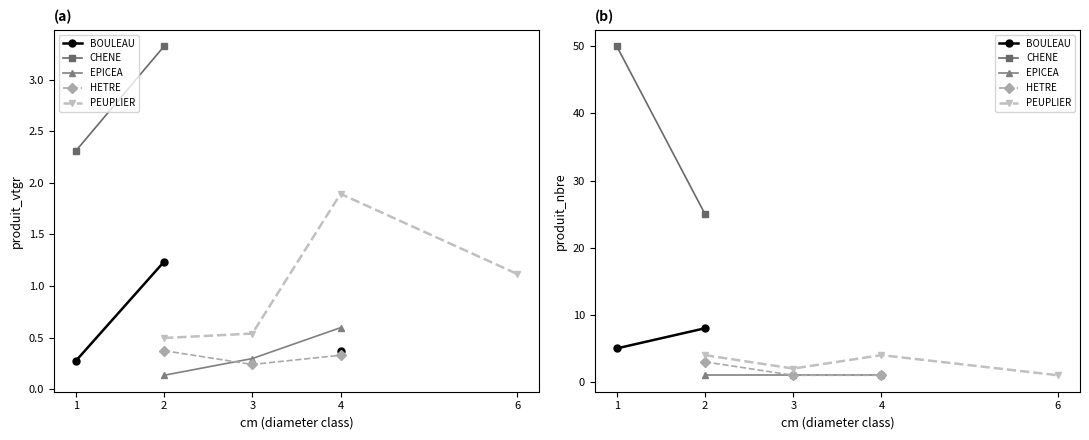

Is the value of BOULEAU at 1 greater than the value of CHENE at 6?

No